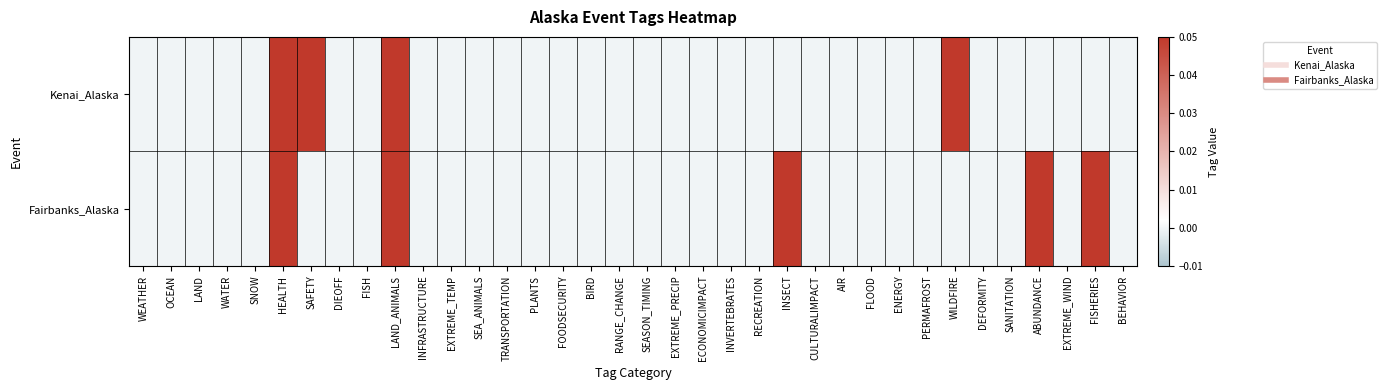

Which series has the largest total across all categories?

Fairbanks_Alaska